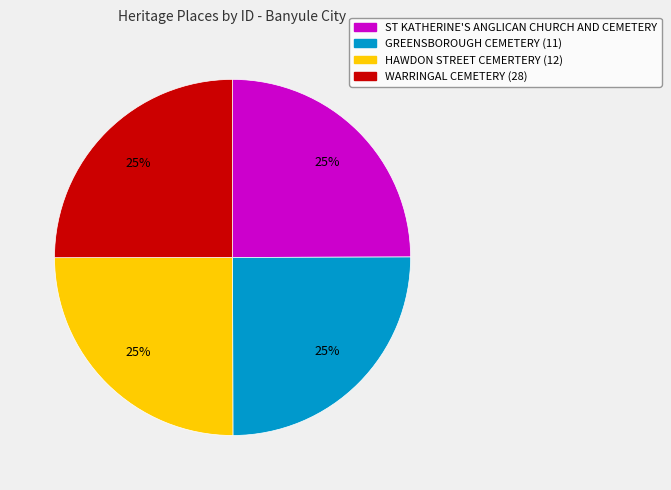

What percentage is the ST KATHERINE'S ANGLICAN CHURCH AND CEMETERY slice, to the nearest percent?

25%